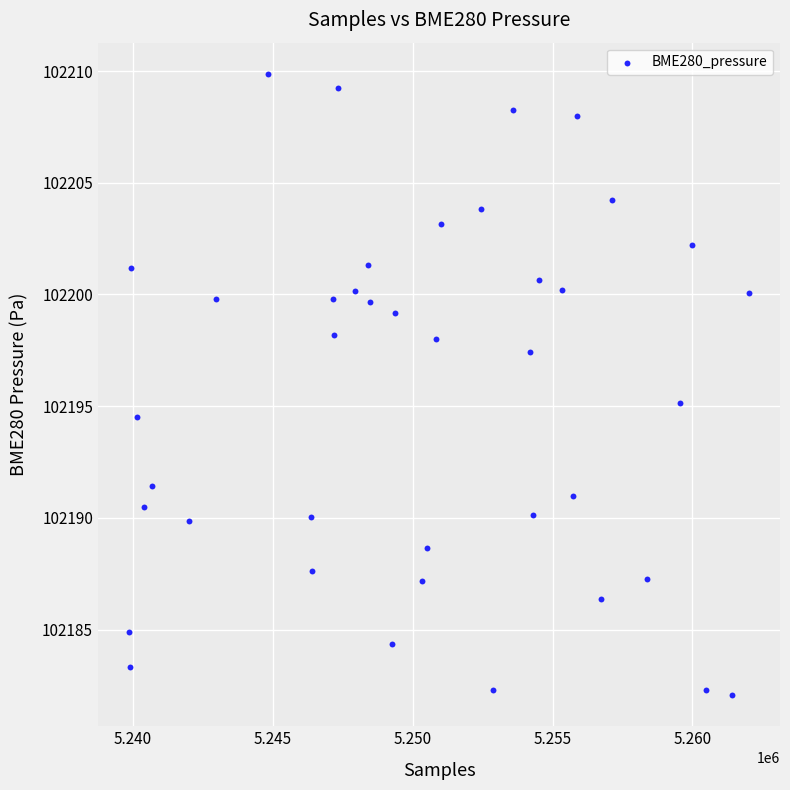

What is the range of Y values (max minus min)?

27.8